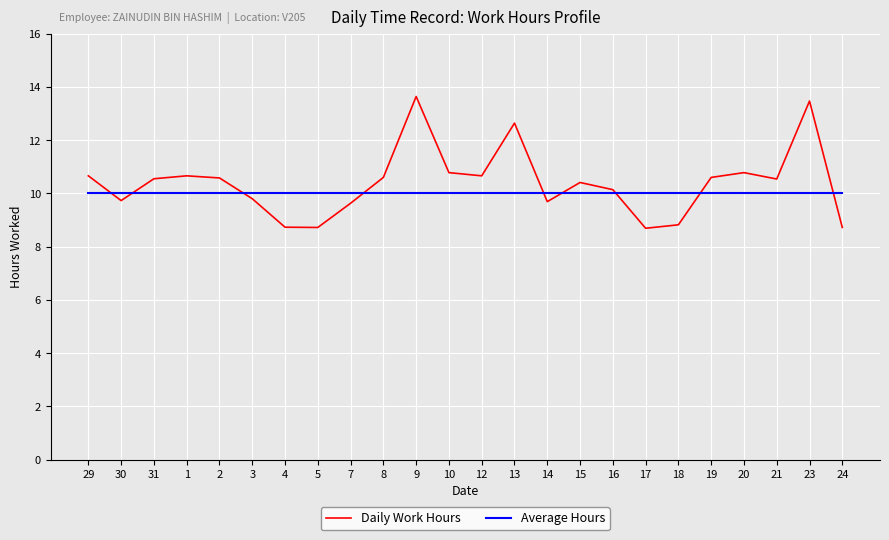

What position from the right is 15?

9